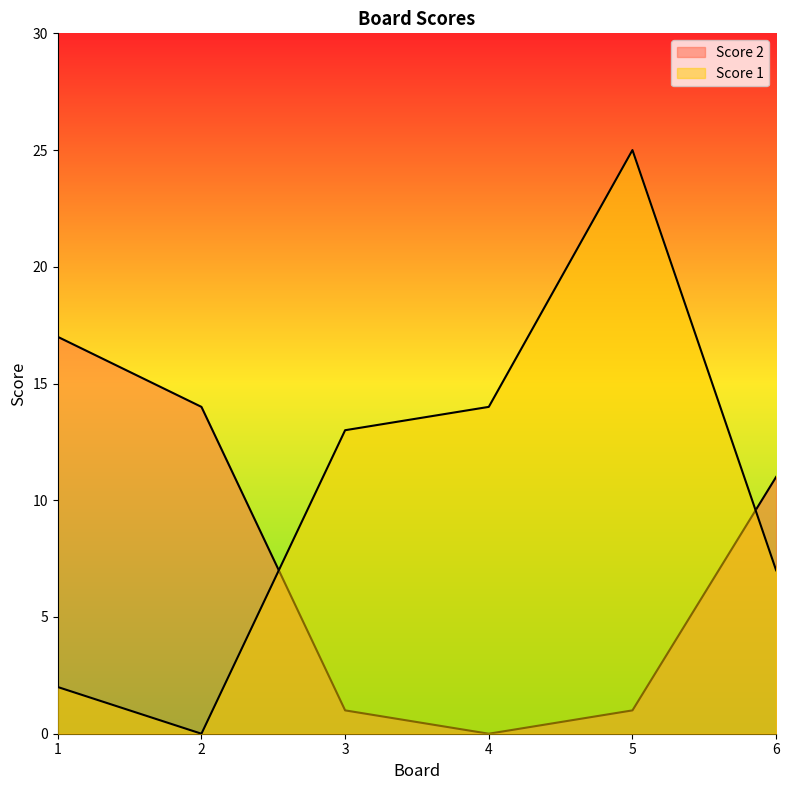

Which series ends up on top after the final intersection of Score 1 and Score 2?

Score 2